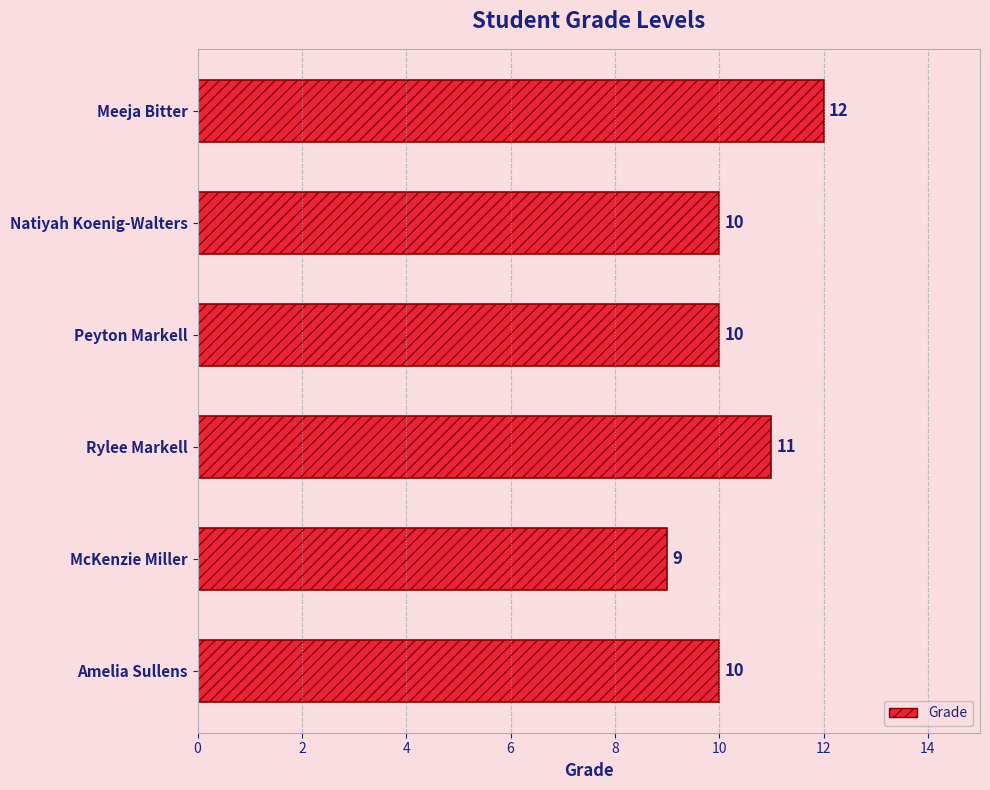

Which label corresponds to the smallest value in the chart?

McKenzie Miller